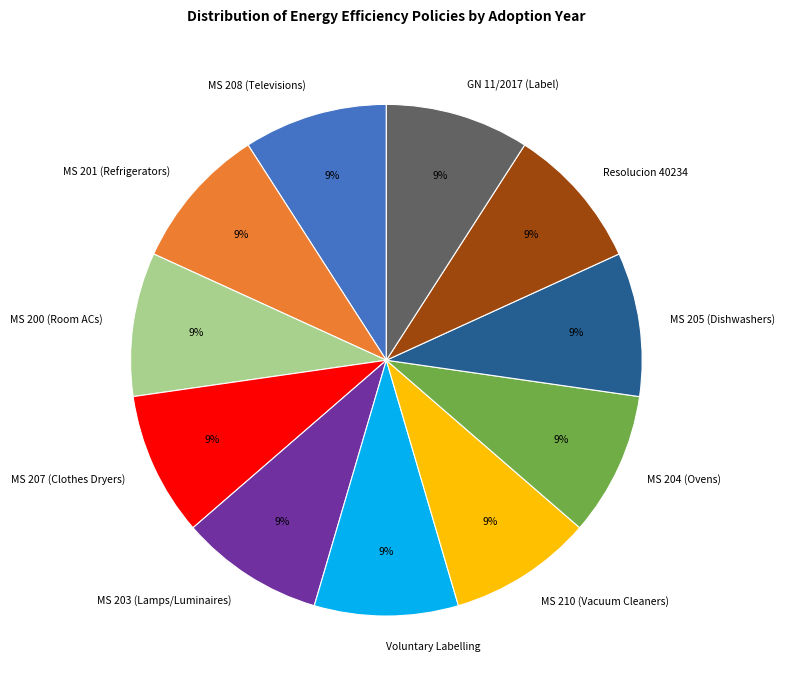

How many segments does this pie chart have?

11